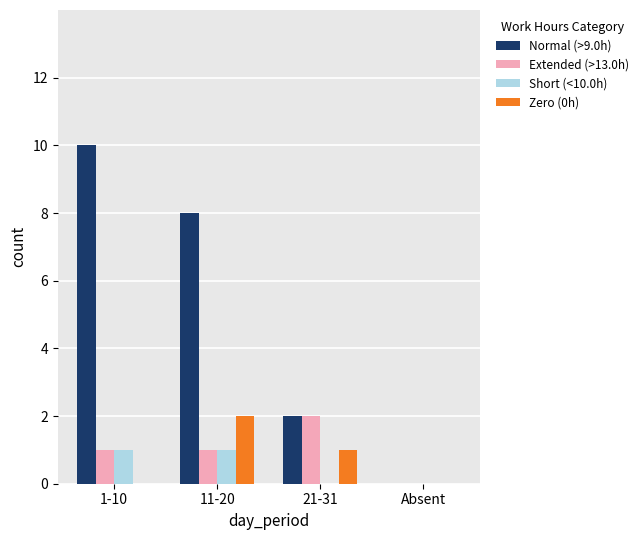

Which series has the largest total across all categories?

Normal (>9.0h)